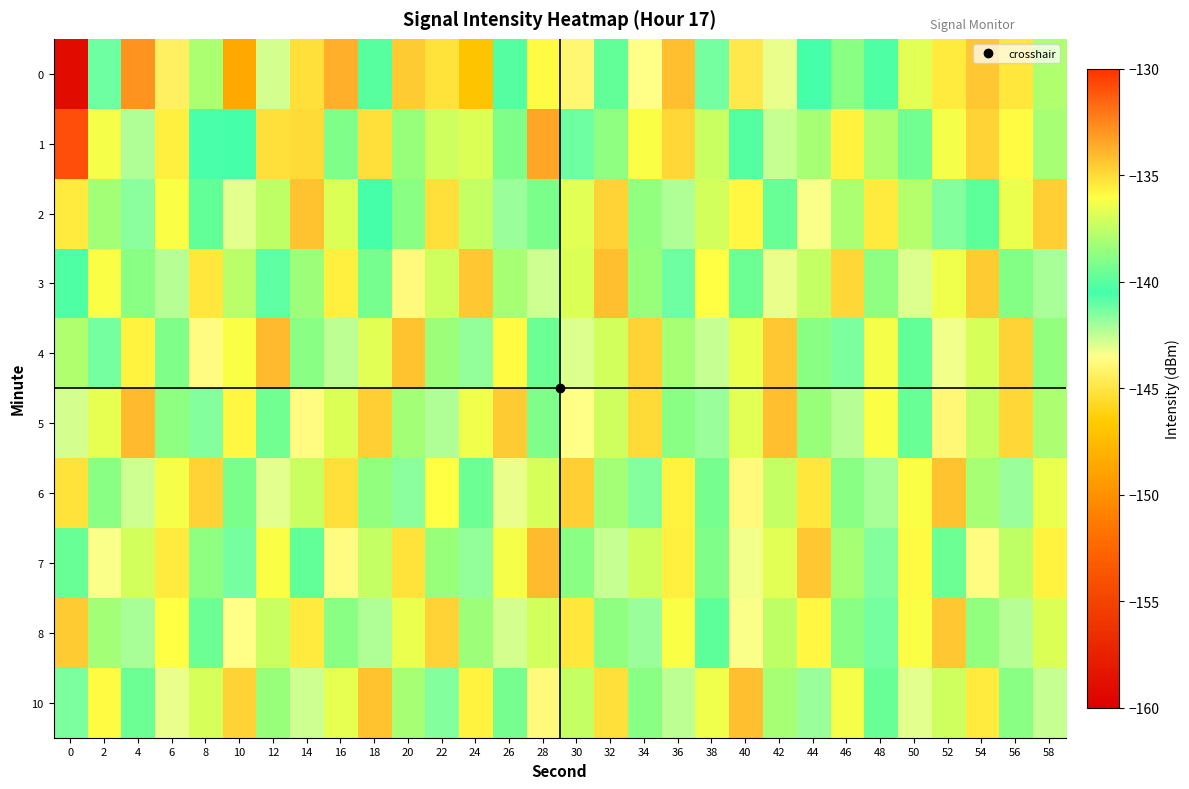

At which category is the sum across all series the highest?

54